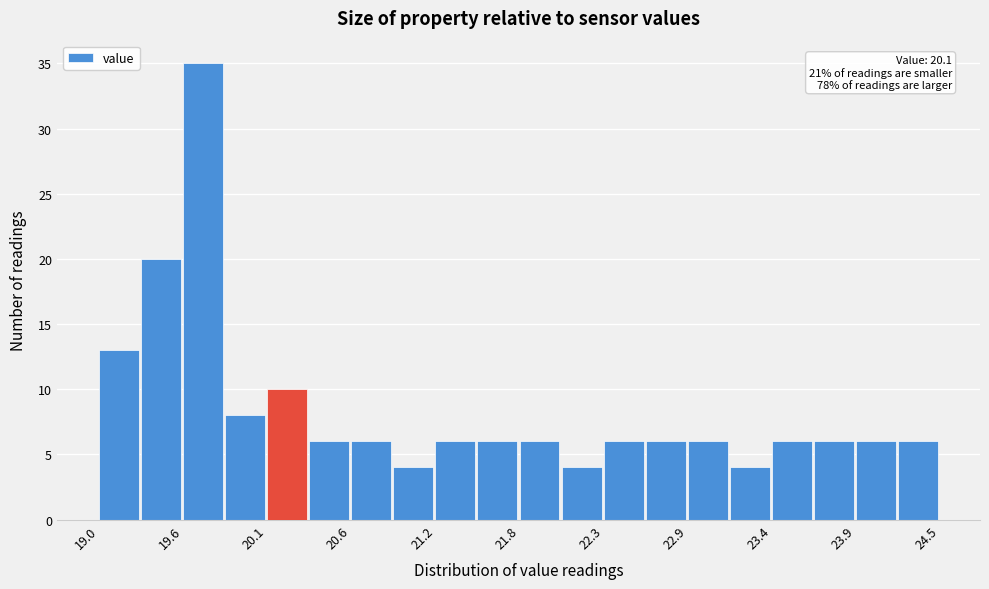

Around what value on the x-axis is the tallest bar? Give the approximate position of its centre, as read against the axis.

19.7